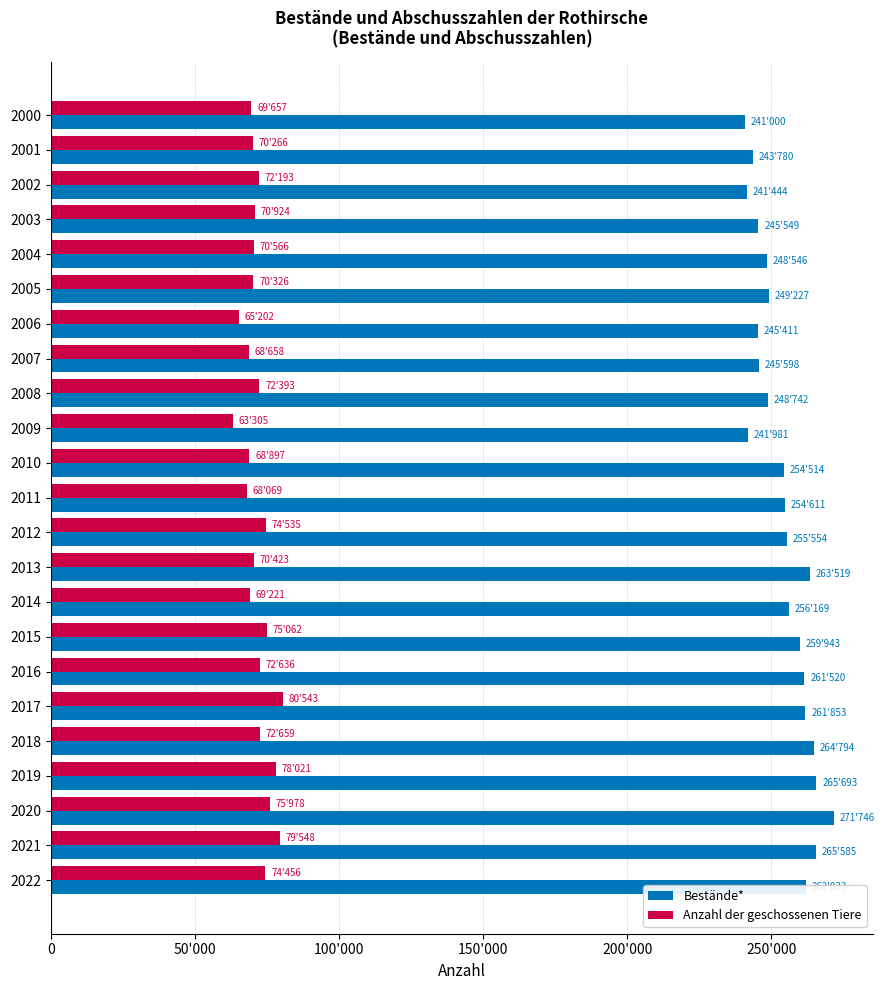

Rank the series by their average value, from highest to lowest.

Bestände*, Anzahl der geschossenen Tiere